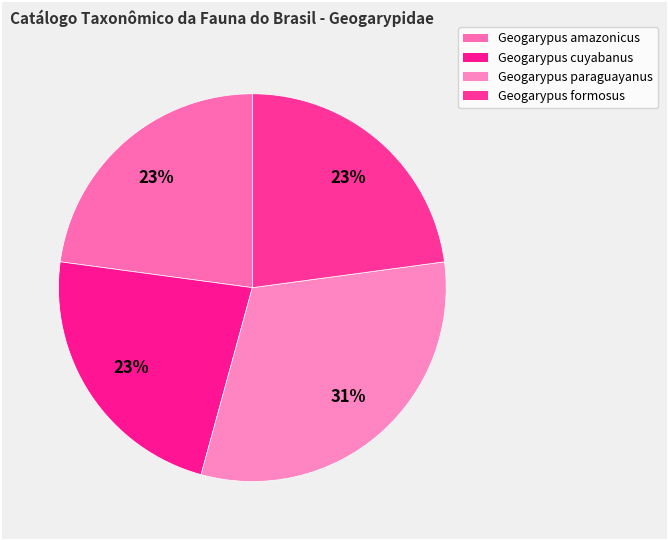

What is the change in value from Geogarypus amazonicus to Geogarypus paraguayanus?

+63098